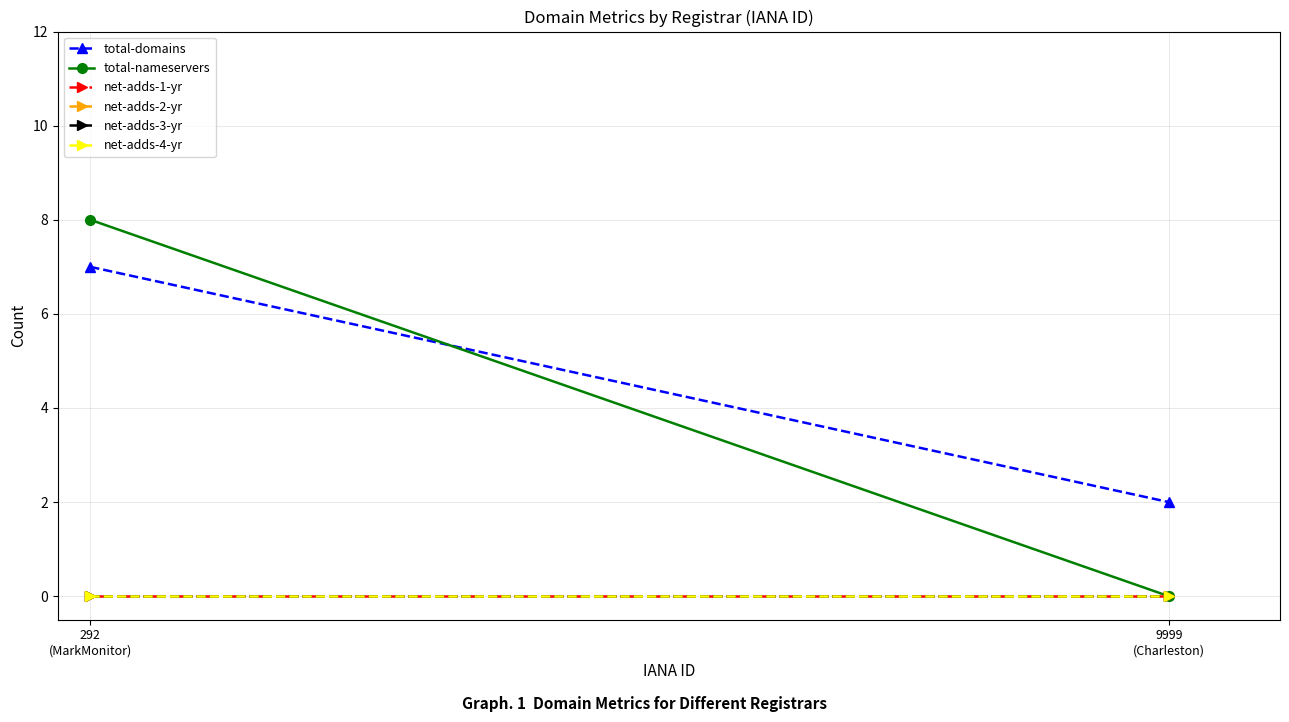

Which series has the largest total across all categories?

total-domains